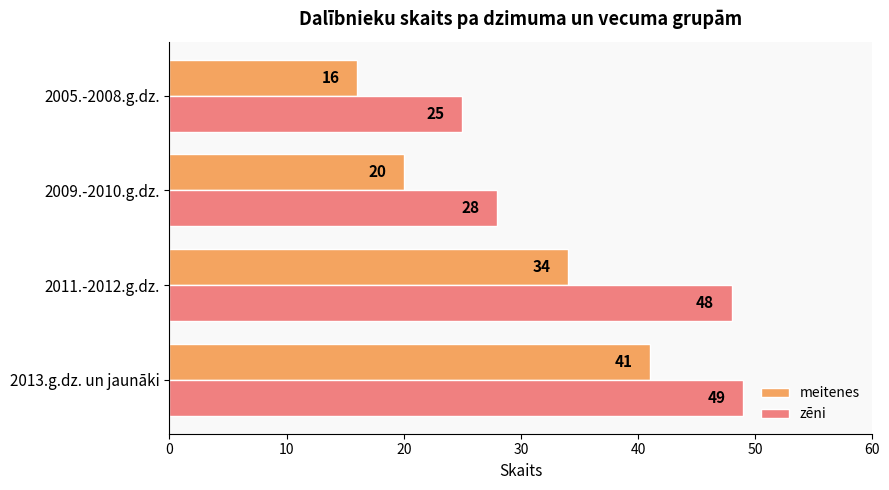

True or false: zēni has a value of 41 at 2009.-2010.g.dz..

False